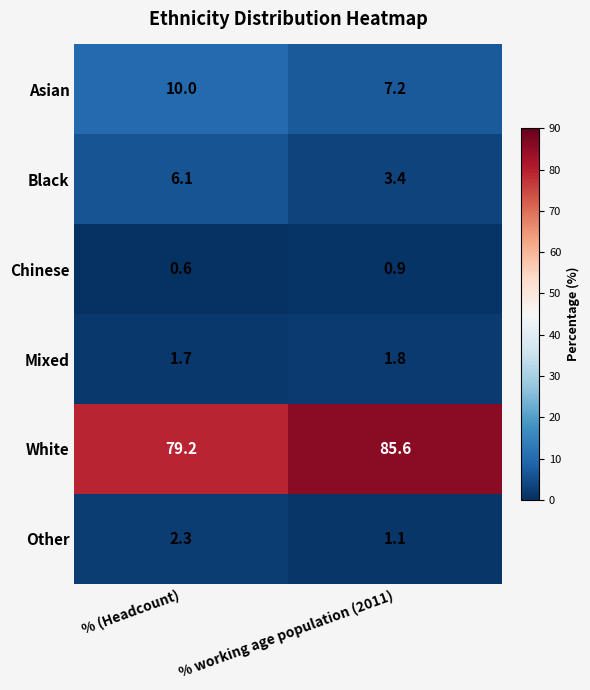

Which series changed the most between % (Headcount) and % working age population (2011)?

White